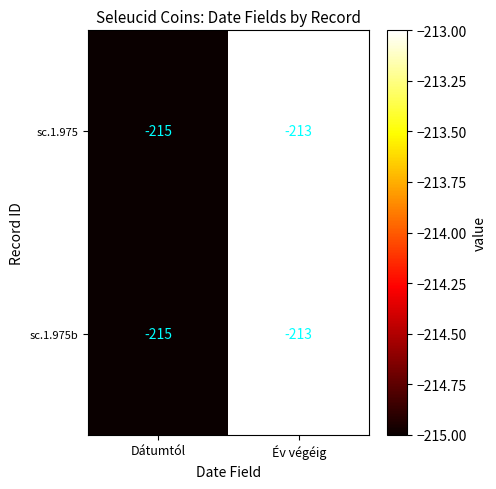

Where is sc.1.975 nearest to the value -214?

Dátumtól